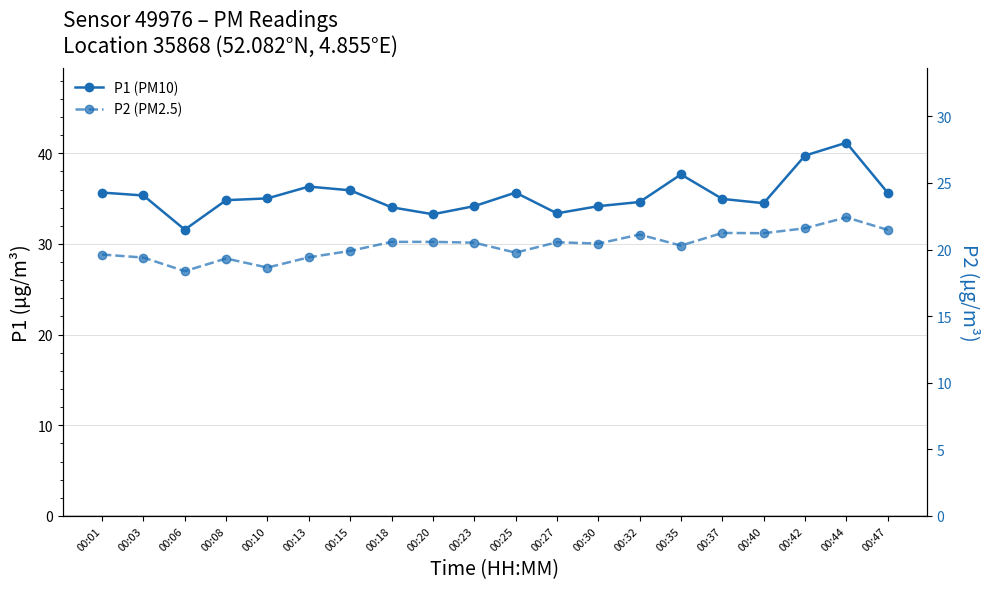

How many interior local valleys does the P1 (PM10) series have?

4